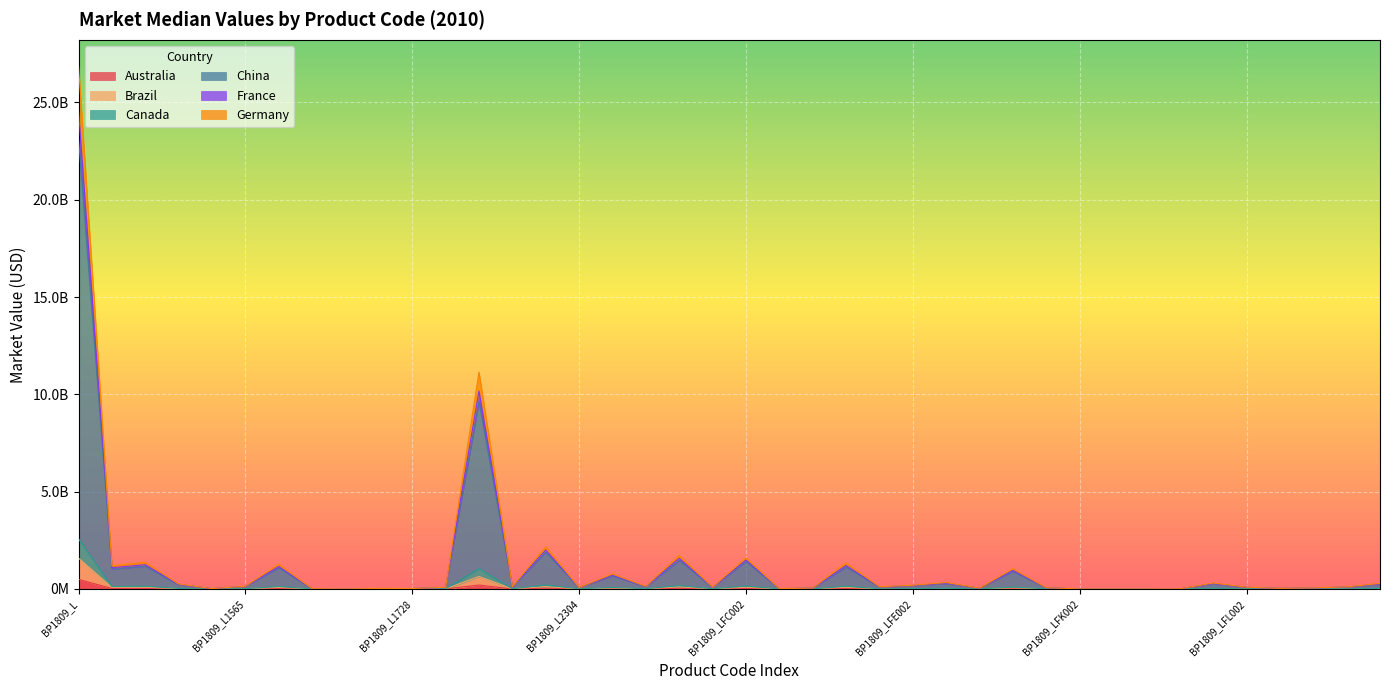

True or false: Canada and Australia cross at least once.

False